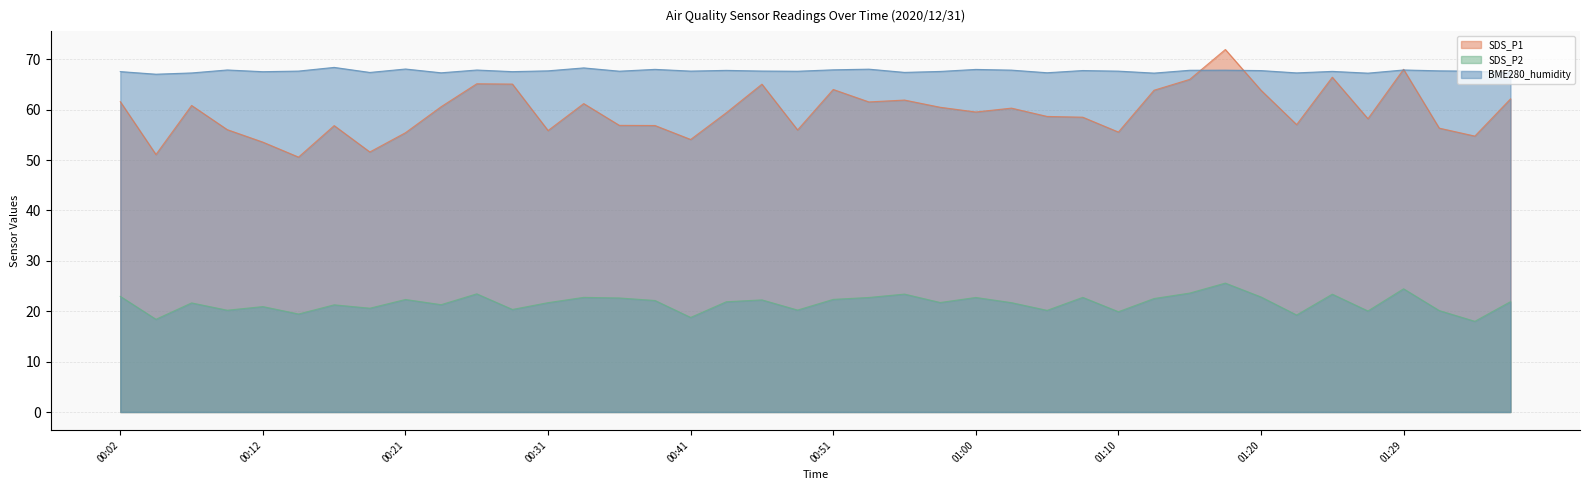

Where do BME280_humidity and SDS_P1 first cross each other?

01:15 and 01:17